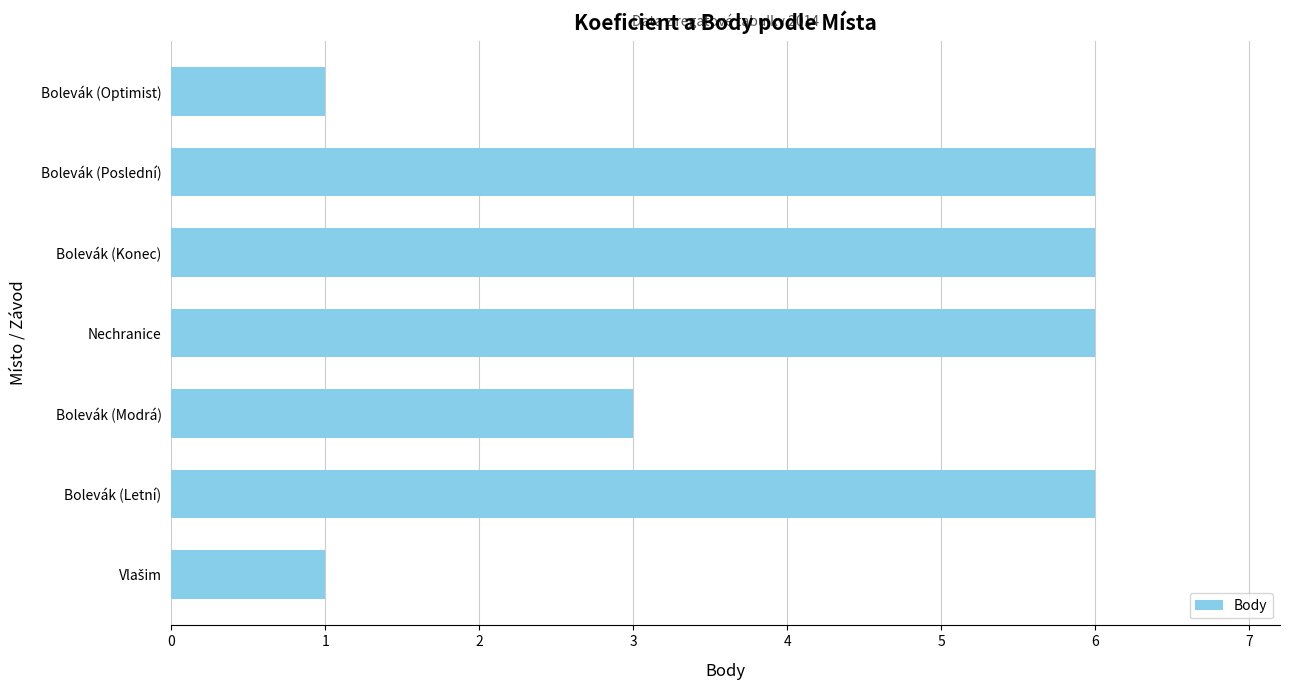

Read the value at Bolevák (Modrá).

3